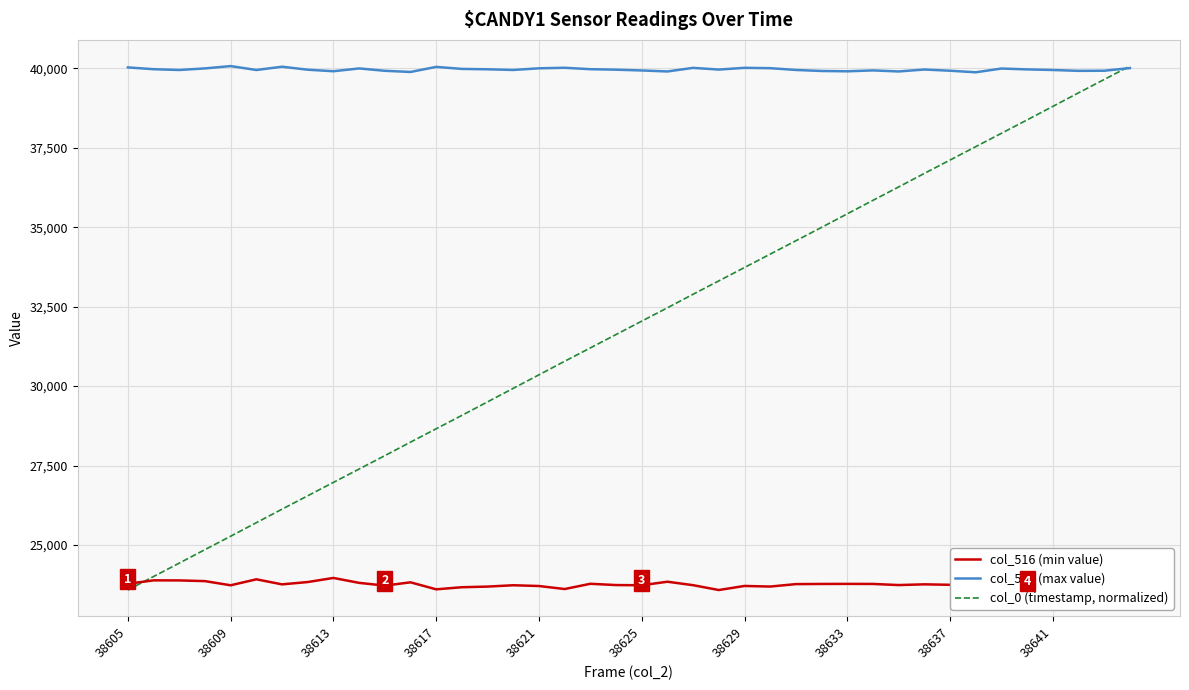

The value of col_0 (timestamp, normalized) at 23 is 33310. True or false?

True